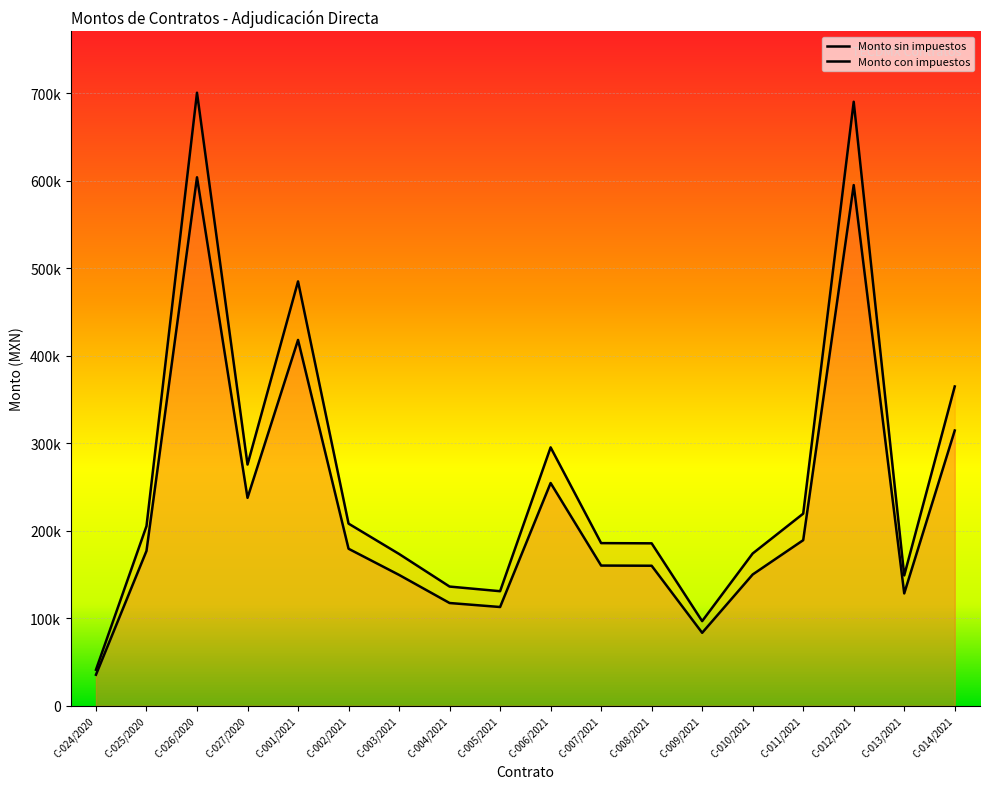

The value of Monto con impuestos at C-006/2021 is 295220.0. True or false?

True